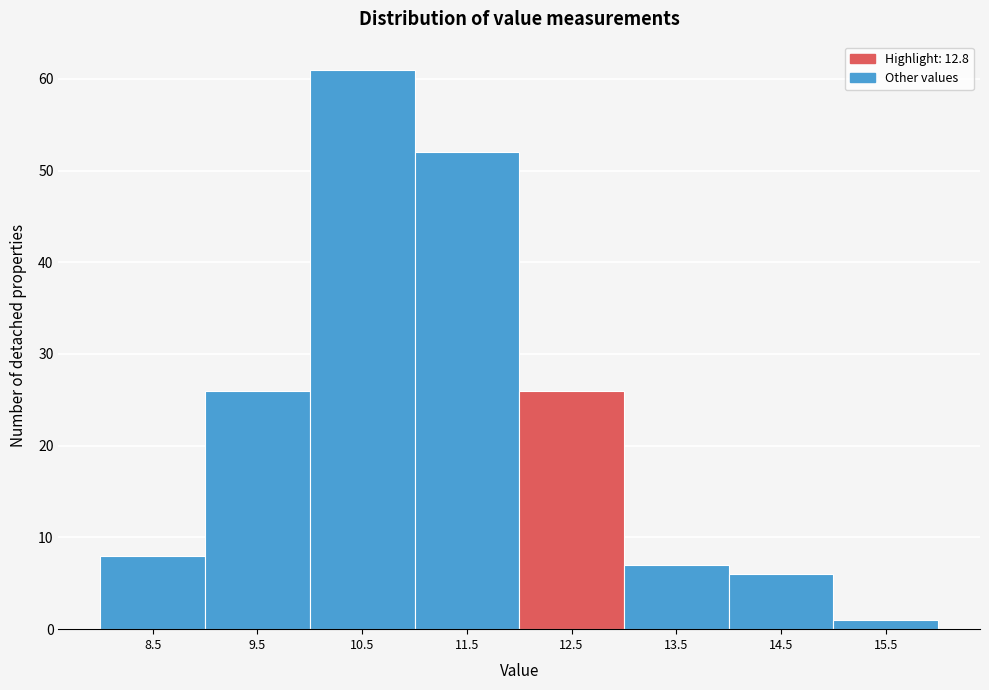

Reading left to right, list all the values displayed in this chart.

8.5=8	9.5=26	10.5=61	11.5=52	12.5=26	13.5=7	14.5=6	15.5=1